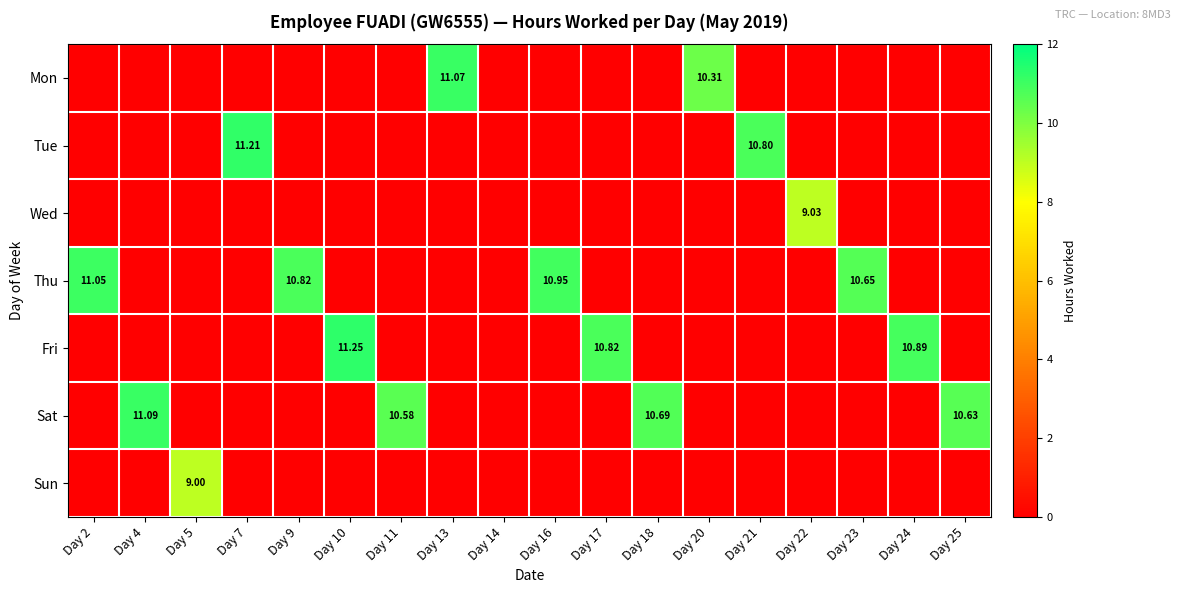

How many data points in Thu are above 0?

4